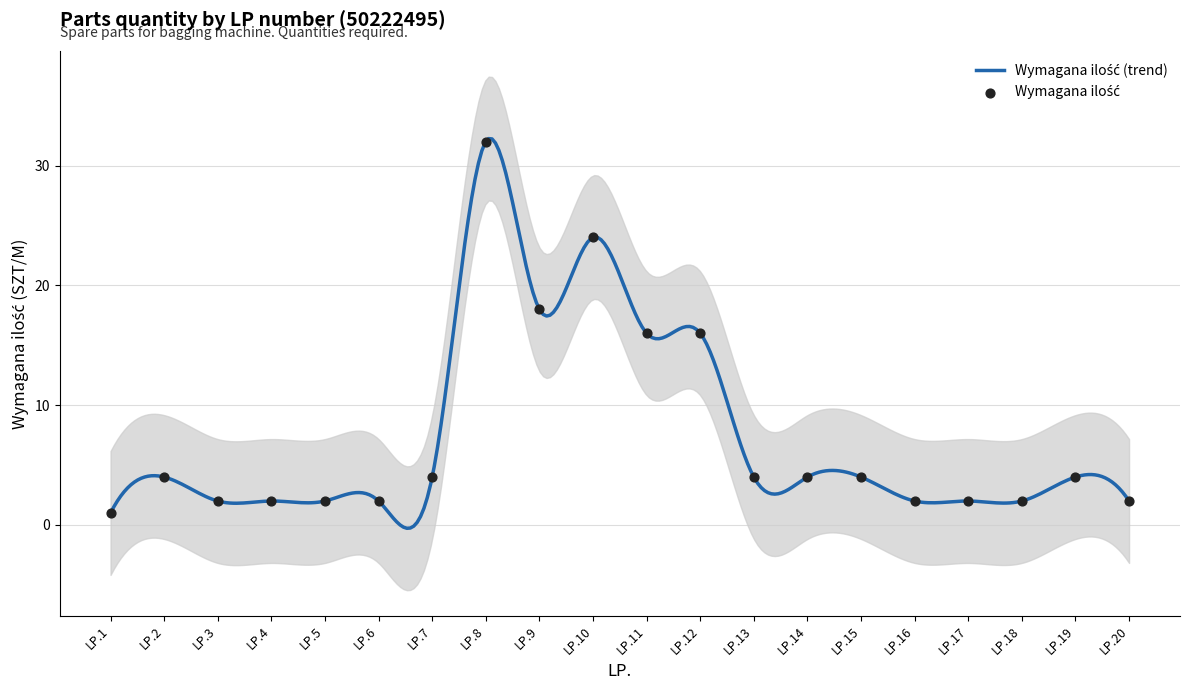

Which has a higher value, LP.2 or LP.11?

LP.11